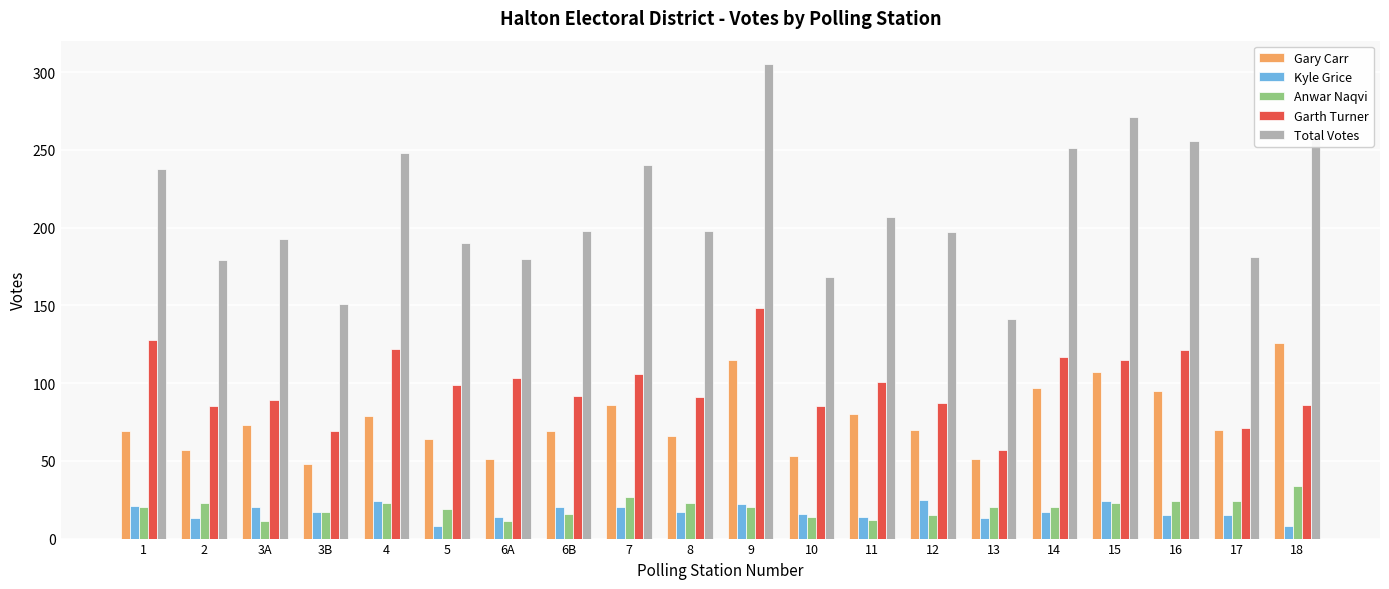

What is the difference between the highest and lowest values at 11?

195